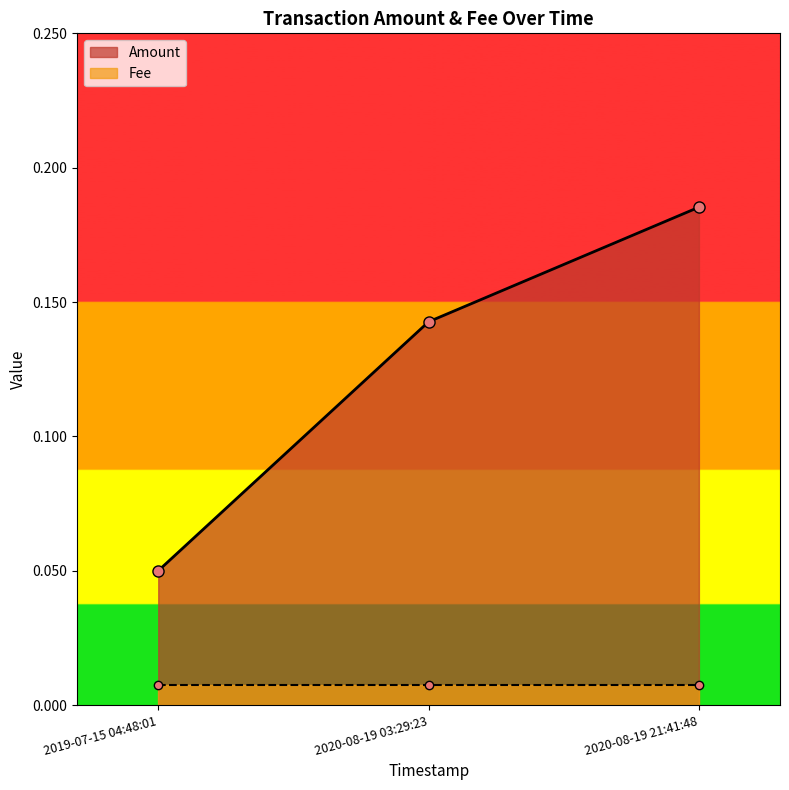

Rank the categories by Amount value from highest to lowest.

2020-08-19 21:41:48, 2020-08-19 03:29:23, 2019-07-15 04:48:01